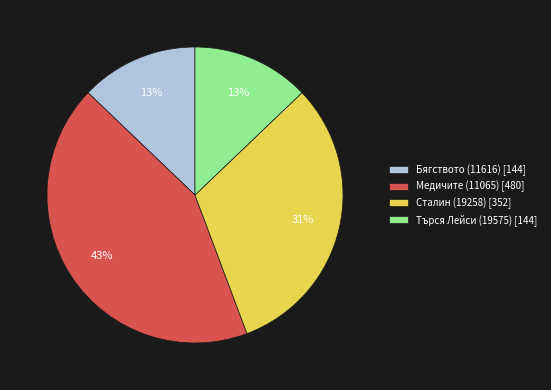

What percentage is the Медичите (11065) slice, to the nearest percent?

43%